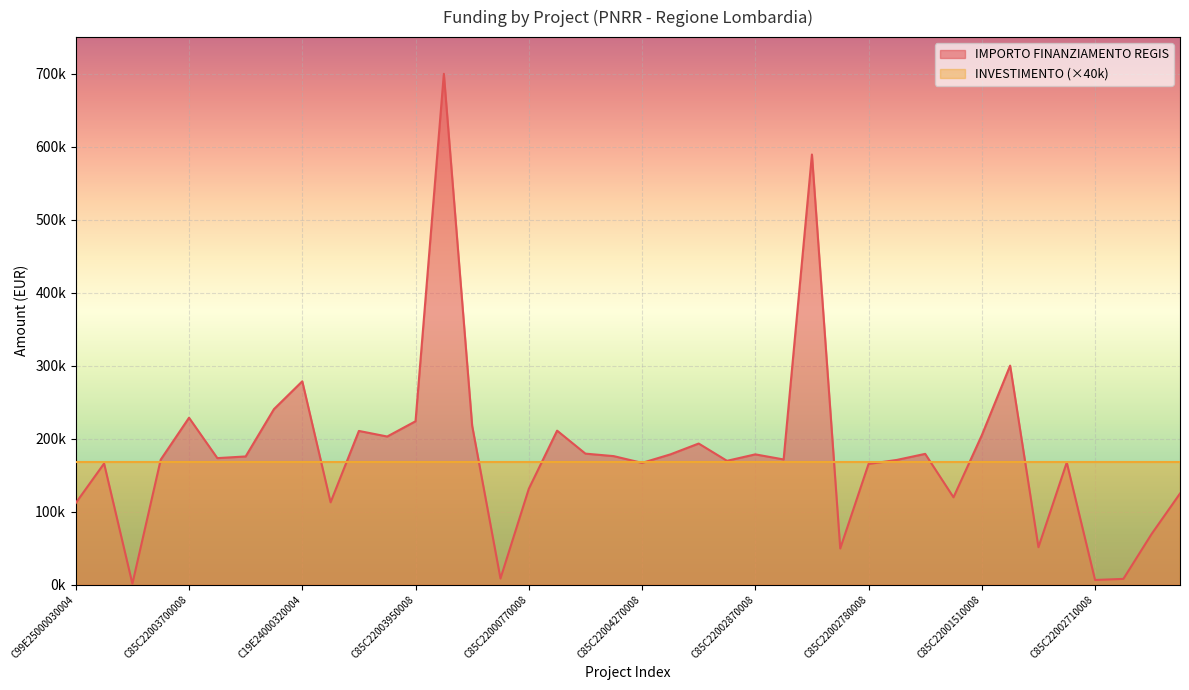

Reading left to right, list all the values displayed in this chart.

111760.0	165869.6	1200.0	171177.7	228592.8	173263.3	175568.4	240397.6	278493.2	112730.4	210514.6	202864.8	223771.4	699734.4	217613.5	8377.6	131200.0	210913.7	179420.1	176000.4	166759.8	178382.6	193263.3	169582.1	178415.8	171450.0	589176.8	49500.0	165282.1	170800.4	179105.2	119584.9	204636.2	300000.0	51240.0	167299.1	6330.0	7853.0	69532.6	124800.0